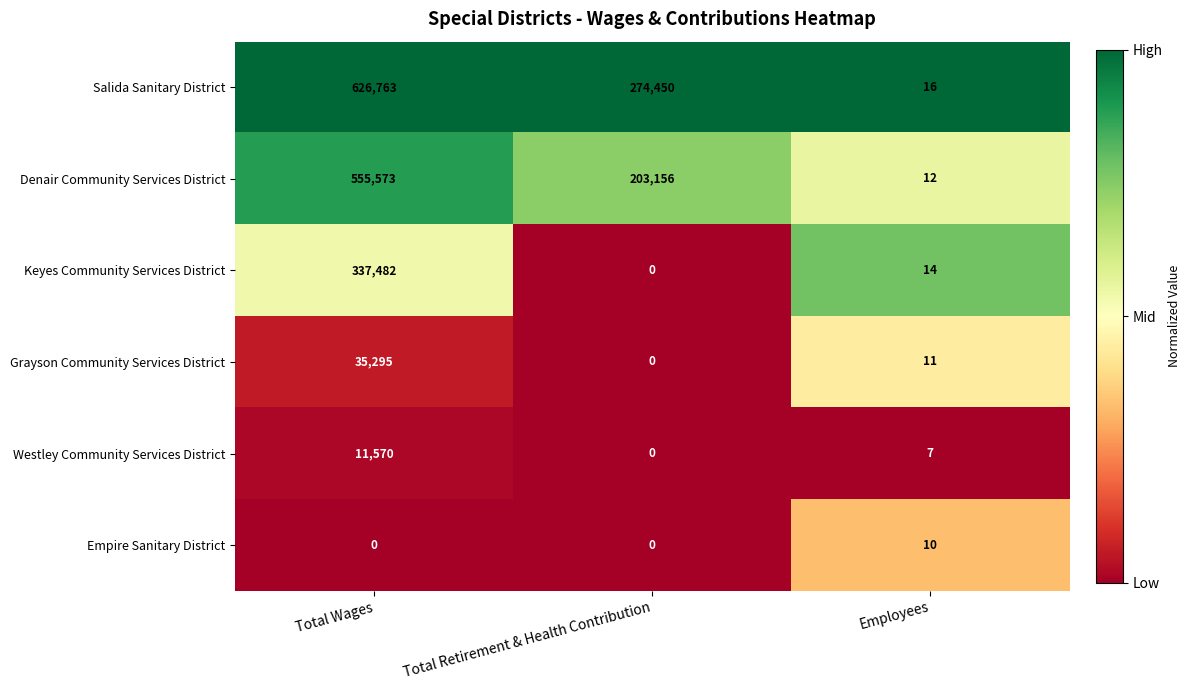

At Total Wages, list the series in order from largest to smallest.

Salida Sanitary District, Denair Community Services District, Keyes Community Services District, Grayson Community Services District, Westley Community Services District, Empire Sanitary District